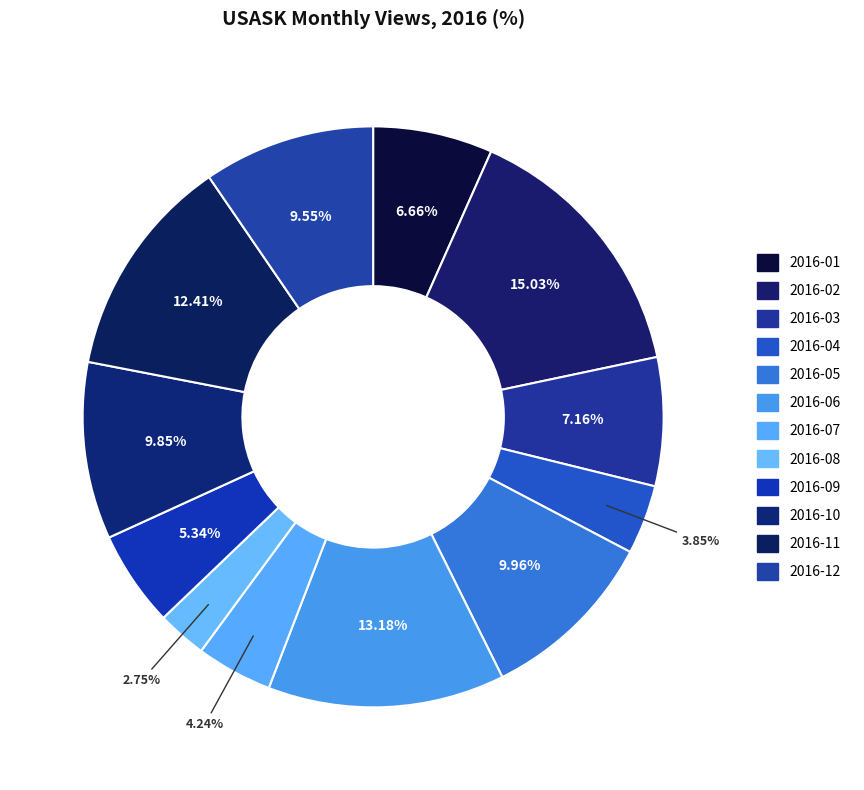

Count the number of slices in the pie.

12